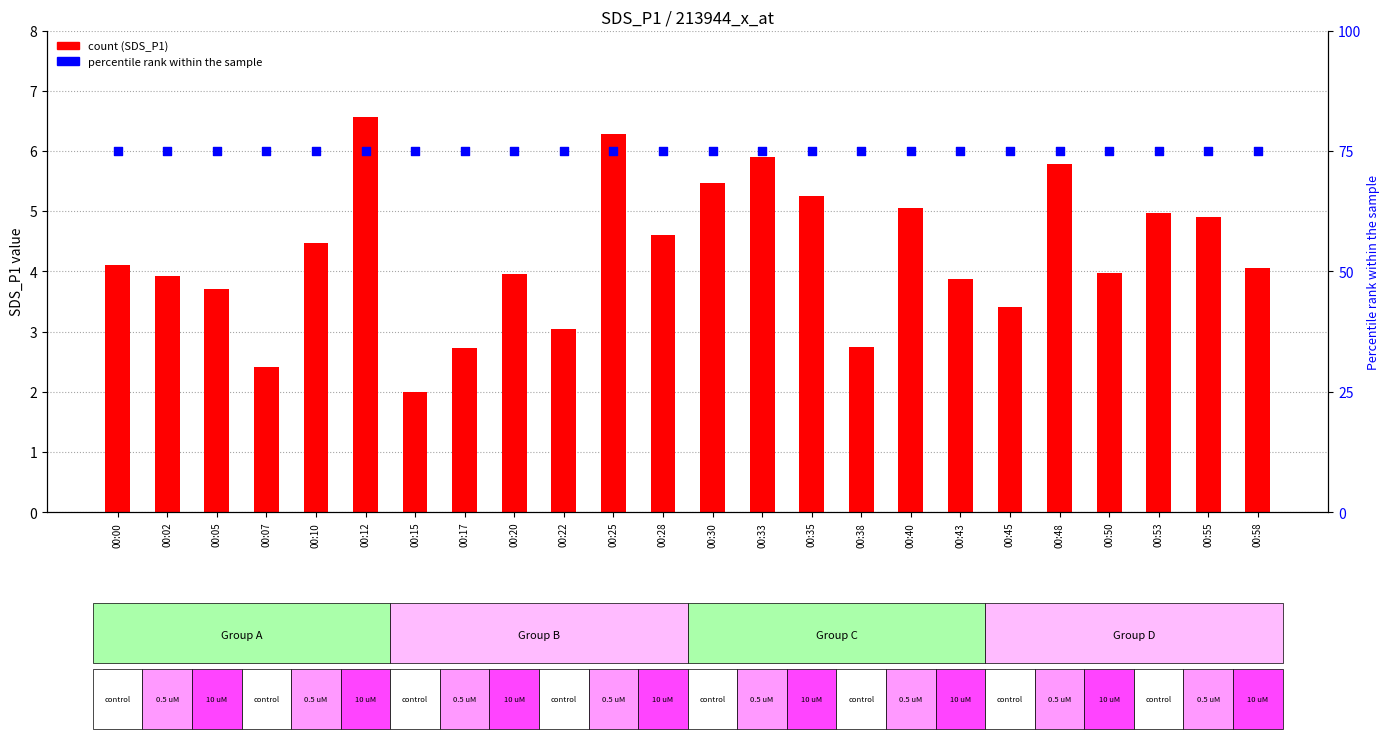

Which series contains the lowest Y value?

SDS_P1